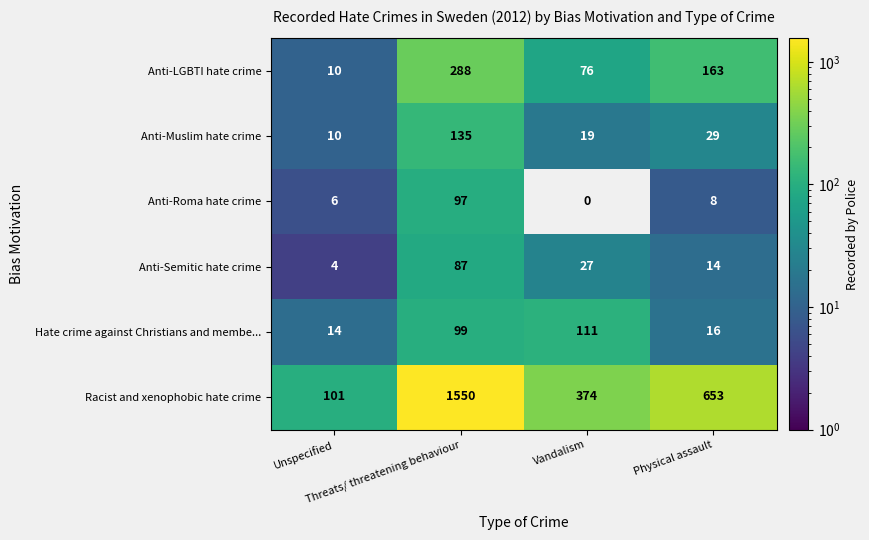

Count the number of categories in the chart.

4